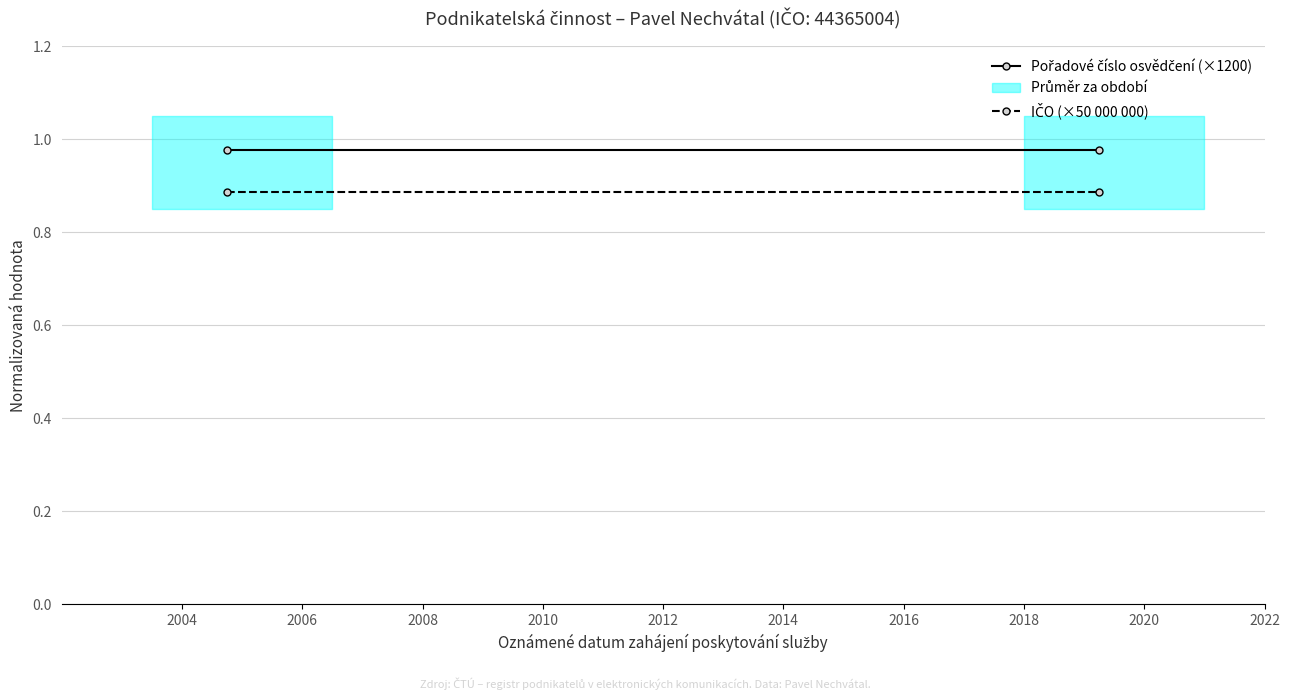

At which label does IČO (×50 000 000) reach its minimum?

2004